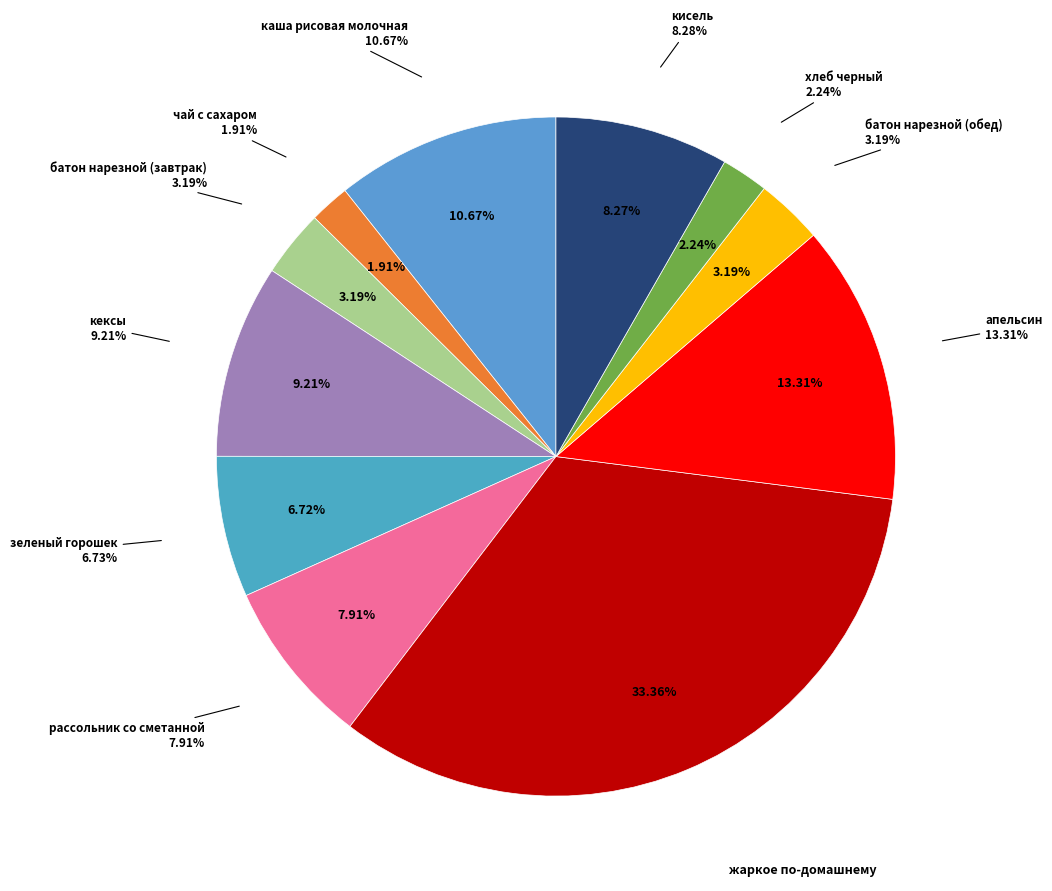

Count the number of slices in the pie.

11